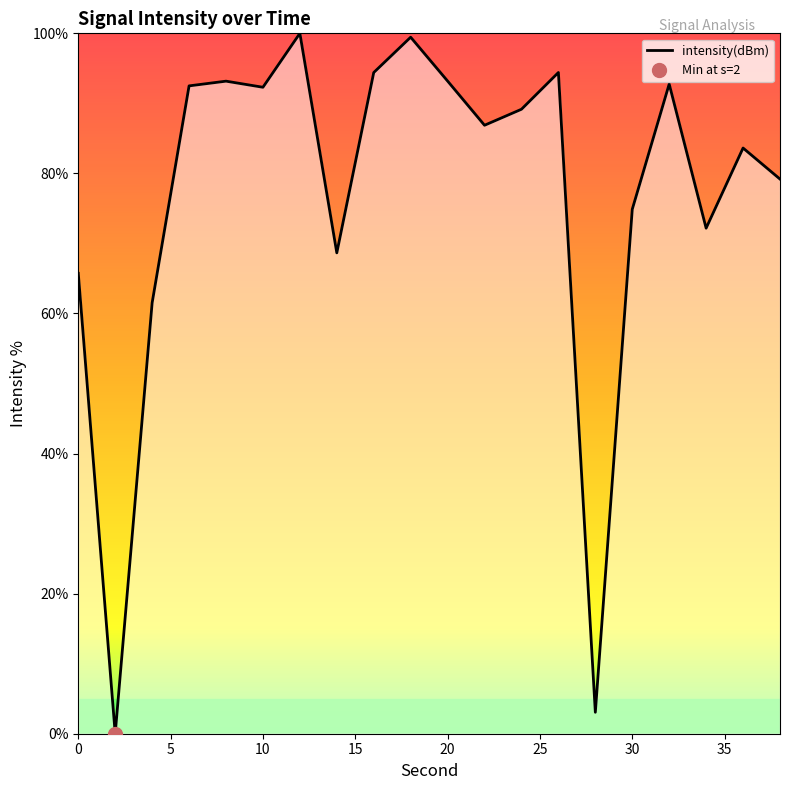

At which category does the chart reach its peak across all series?

12